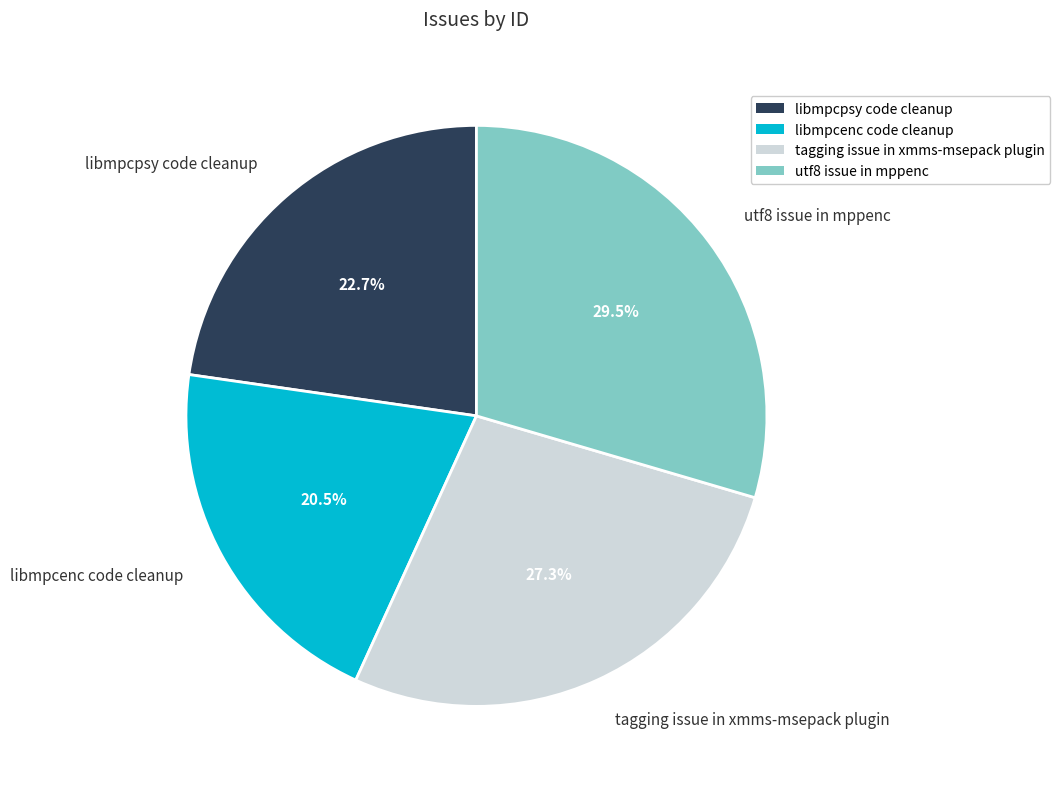

What is the total percentage of libmpcpsy code cleanup and libmpcenc code cleanup?

43.2%